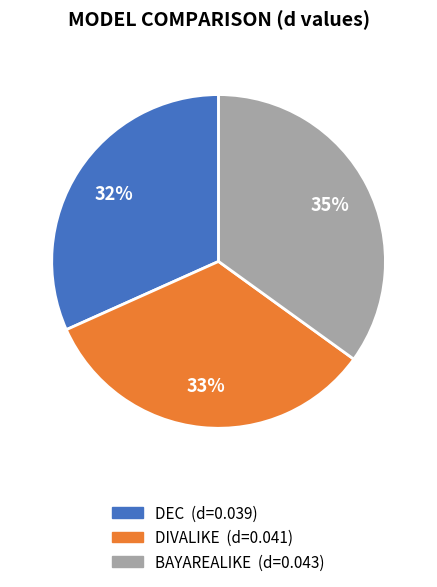

Count the number of slices in the pie.

3